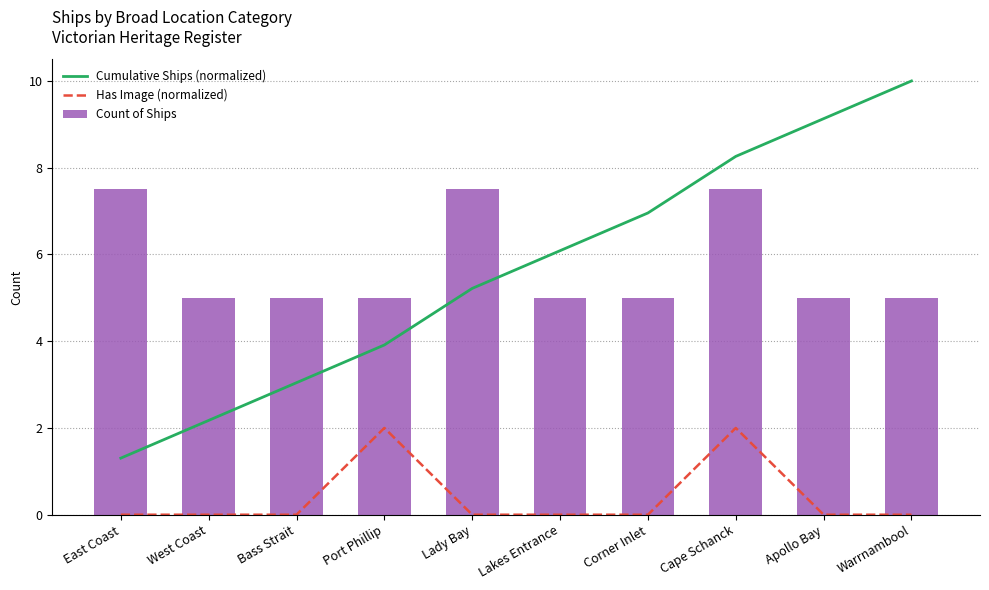

How many data points in Count of Ships are above 5?

3